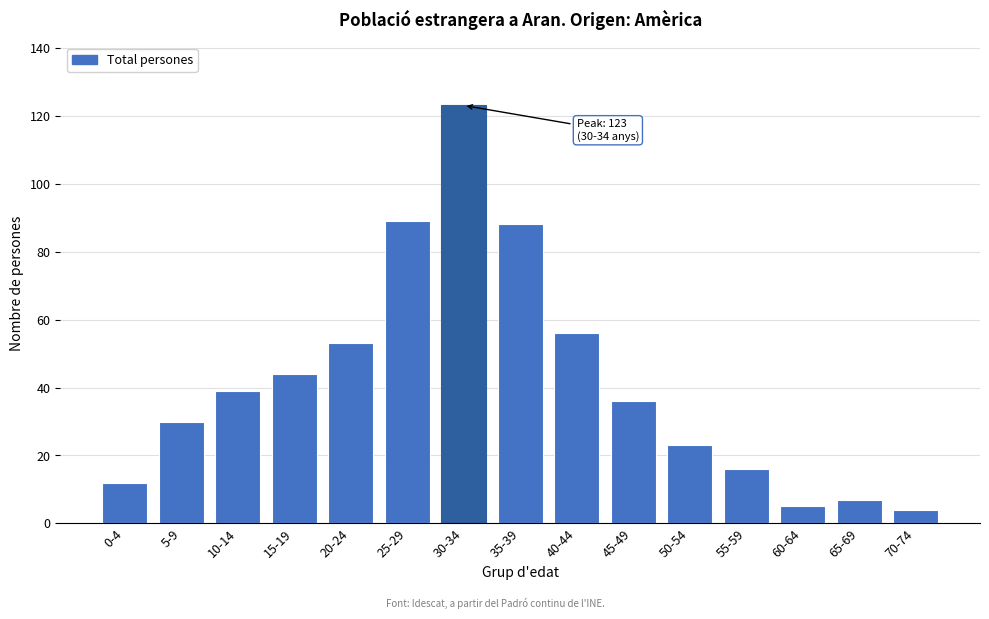

Reading left to right, extract all data points from this chart.

12	30	39	44	53	89	123	88	56	36	23	16	5	7	4